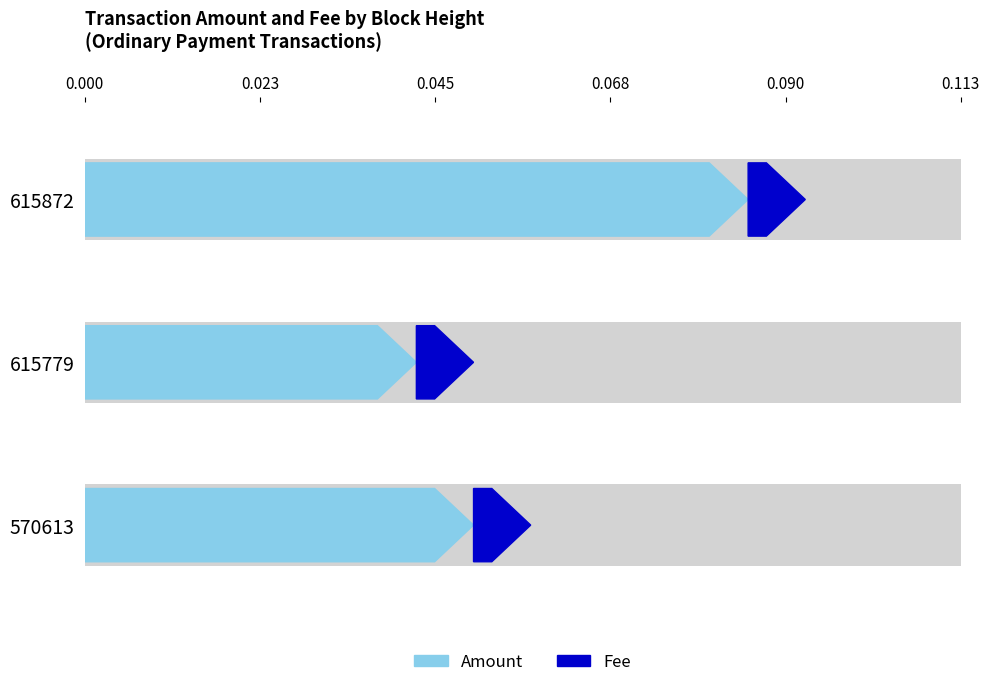

The value of Fee at 615779 is 0.0. True or false?

False